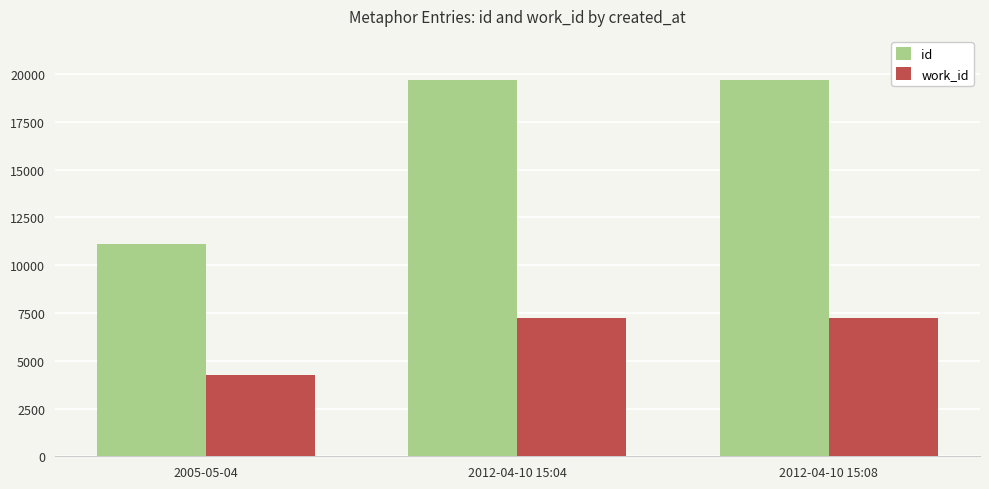

Rank the series by their maximum value, from lowest to highest.

work_id, id